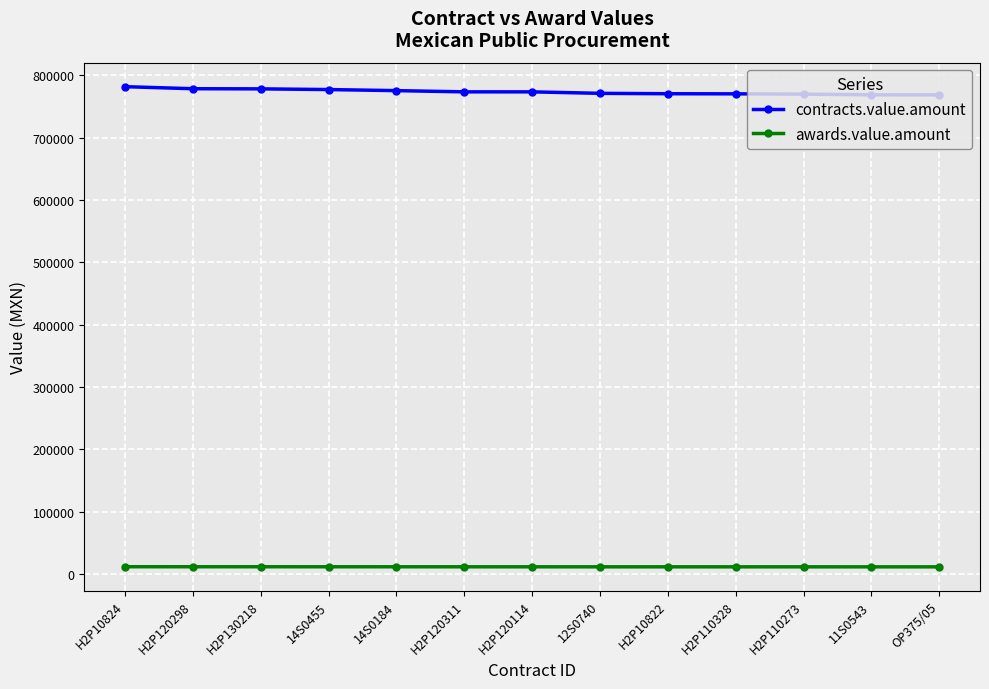

List the series in order of their overall mean, lowest first.

awards.value.amount, contracts.value.amount